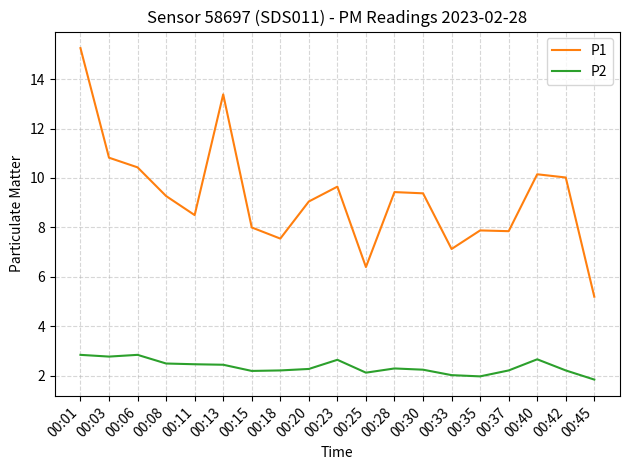

True or false: P1 and P2 cross at least once.

False